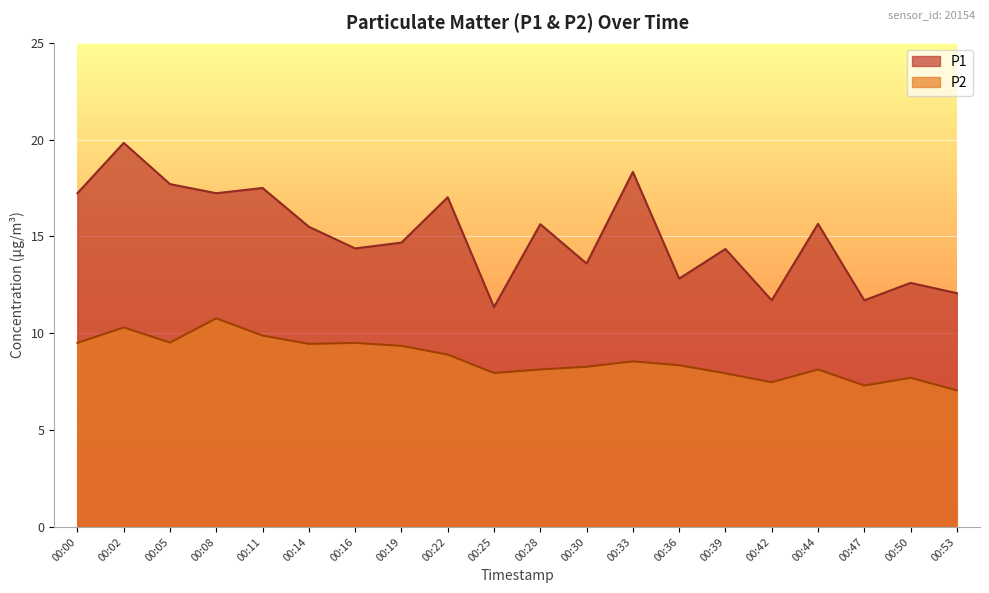

What is the value of the P1 point at the 16th from the left?

11.7